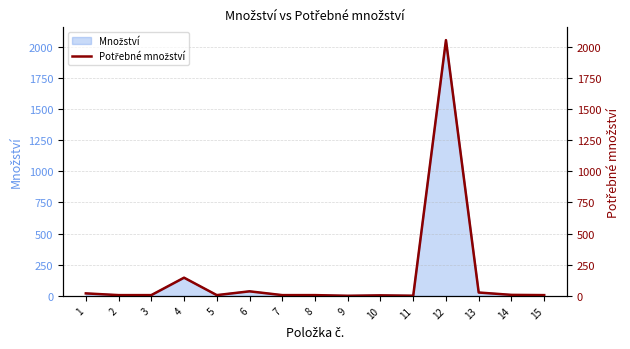

What is the sum of the values at 6 and 1?

56.5